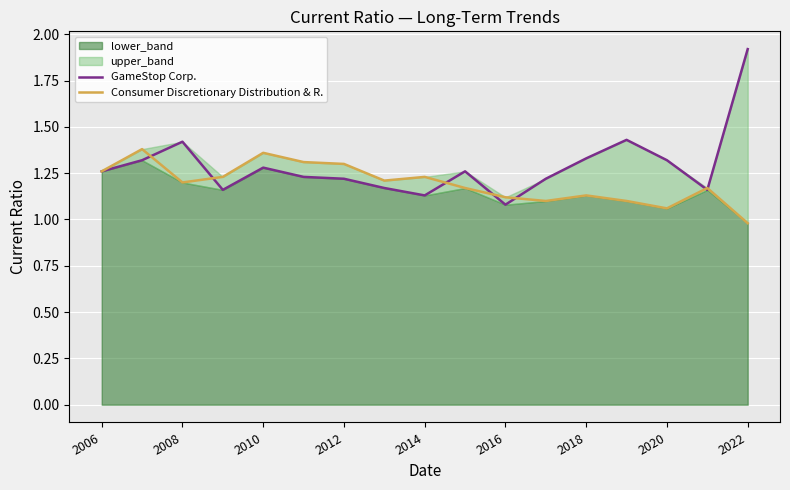

Count the number of categories in the chart.

17